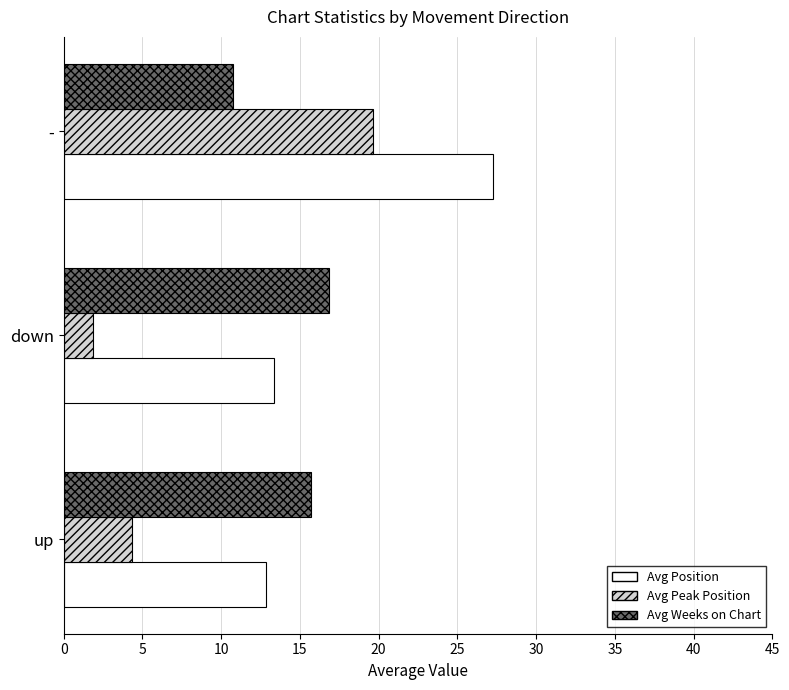

What are all the series names shown in the legend?

Avg Position, Avg Peak Position, Avg Weeks on Chart